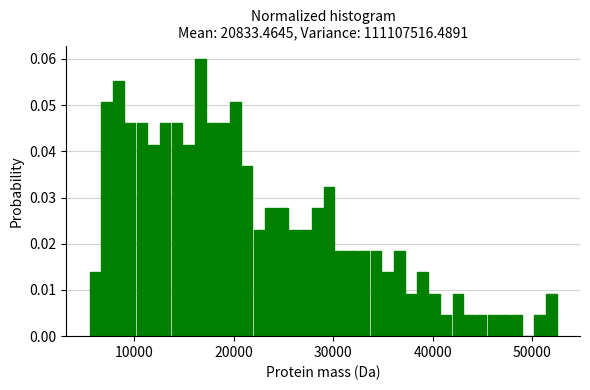

Around what value on the x-axis is the tallest bar? Give the approximate position of its centre, as read against the axis.

17000